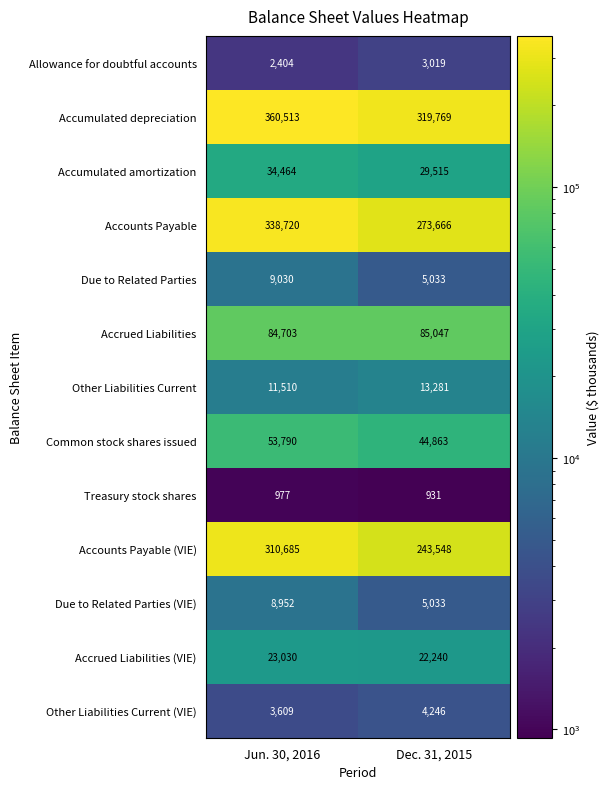

How many categories are shown in the chart?

2